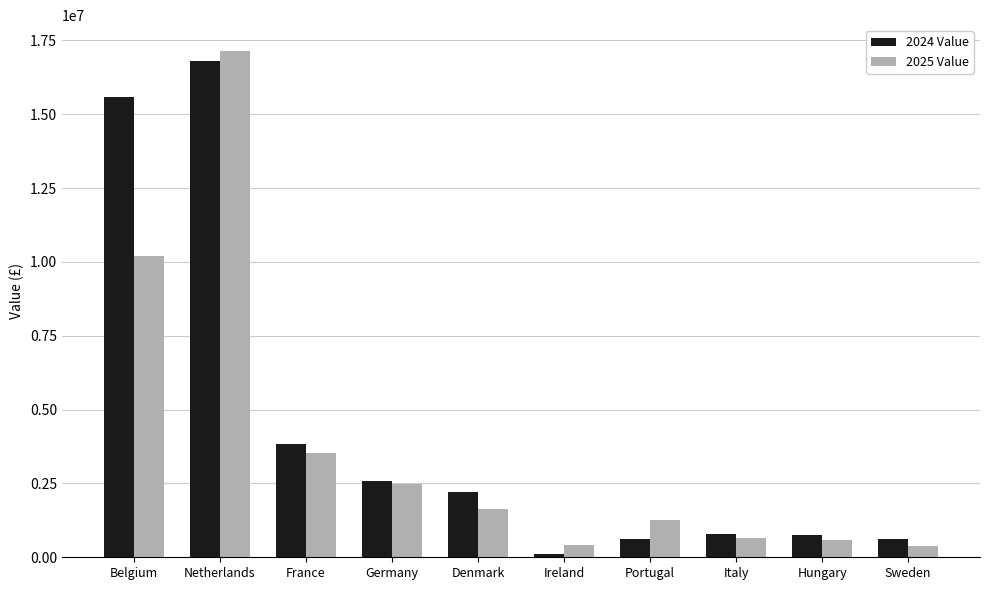

What is the value of the 2024 Value bar at the 2nd from the left?

16806744